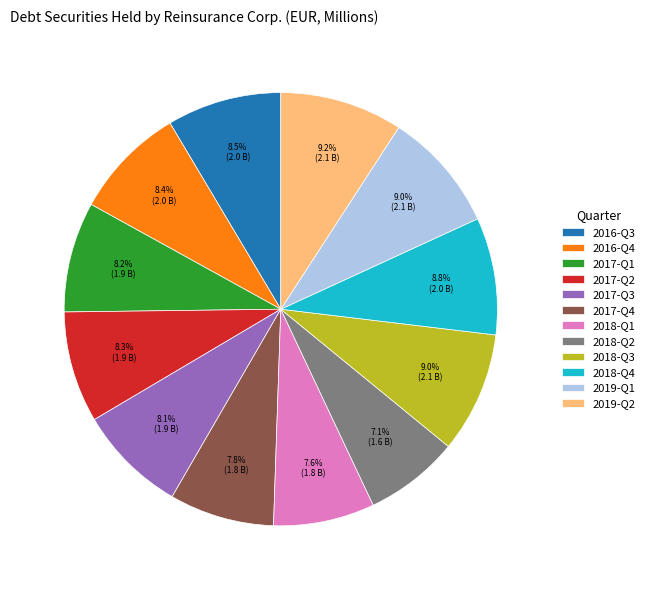

Between 2017-Q4 and 2018-Q3, which is larger?

2018-Q3